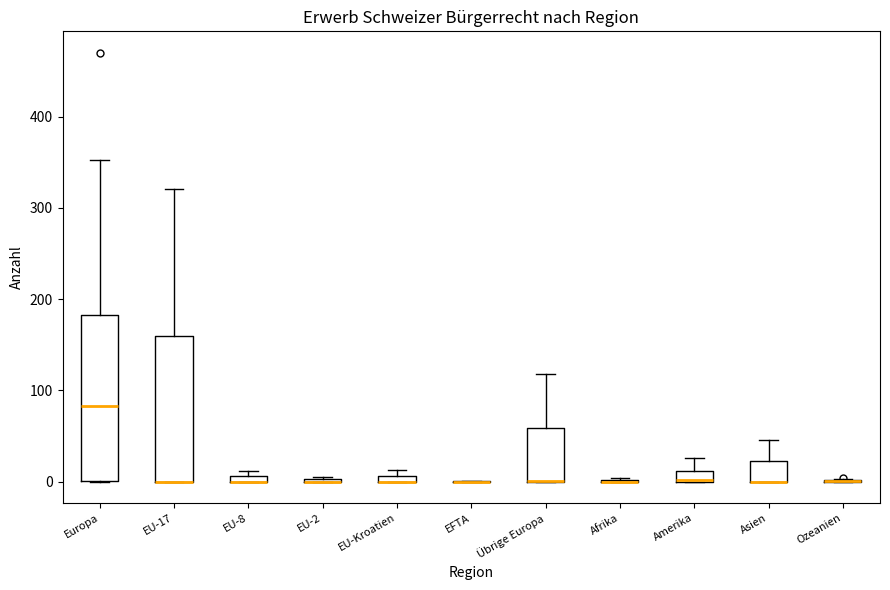

Where does the median line of the box for Europa sit on the y-axis? The values are not printed on the chart, so give them approximately, as read against the axis.

80